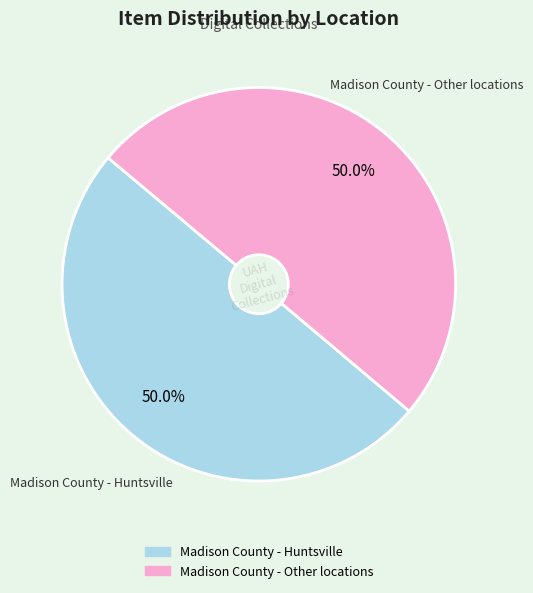

Is the sum of Madison County - Huntsville and Madison County - Other locations greater than half?

Yes